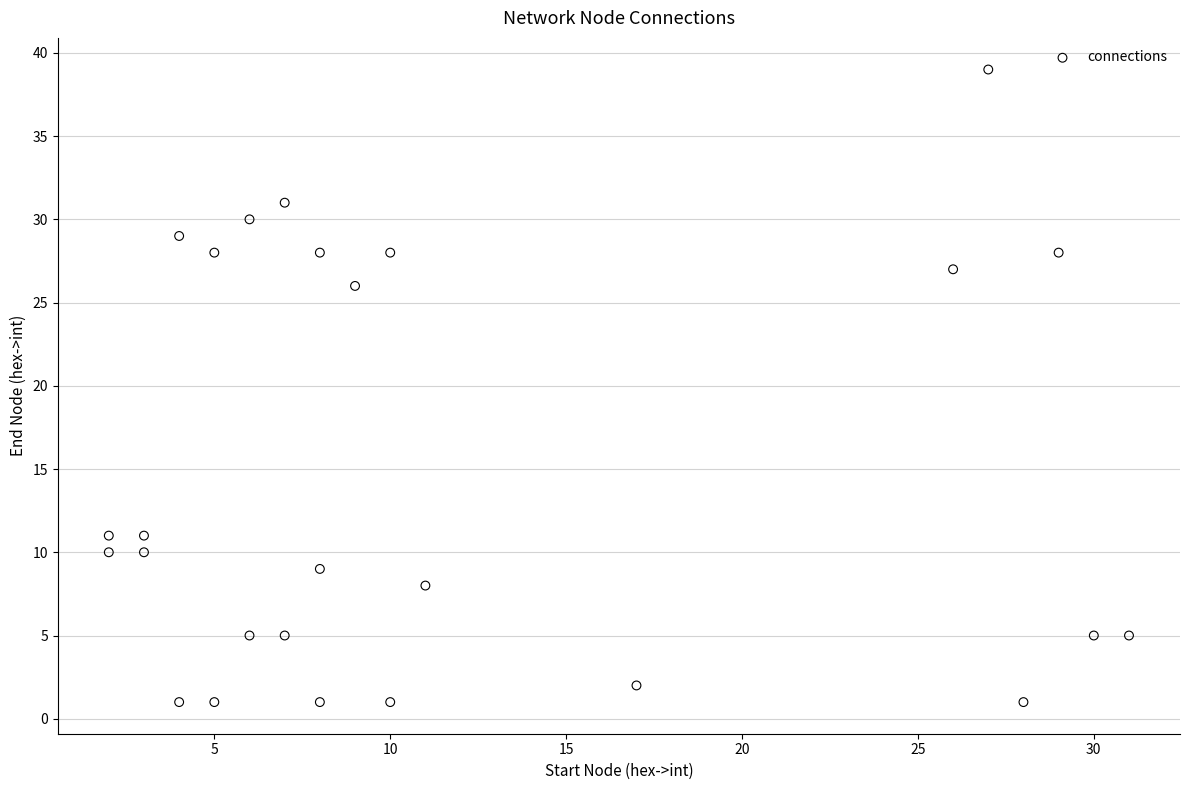

What is the range of X values (max minus min)?

29